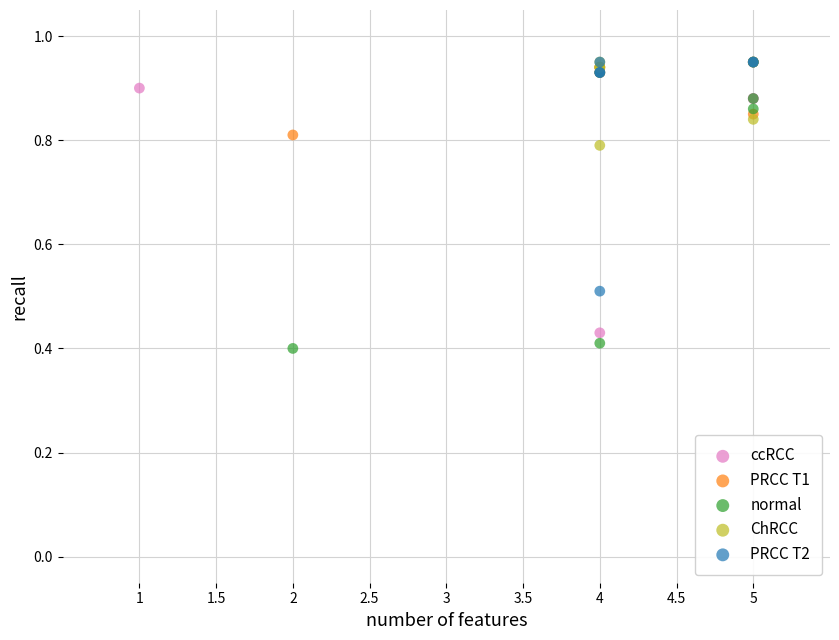

Which series has the largest Y range (max minus min)?

normal